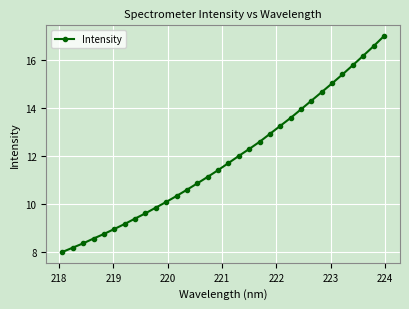

What is the minimum value shown in the chart?

8.0